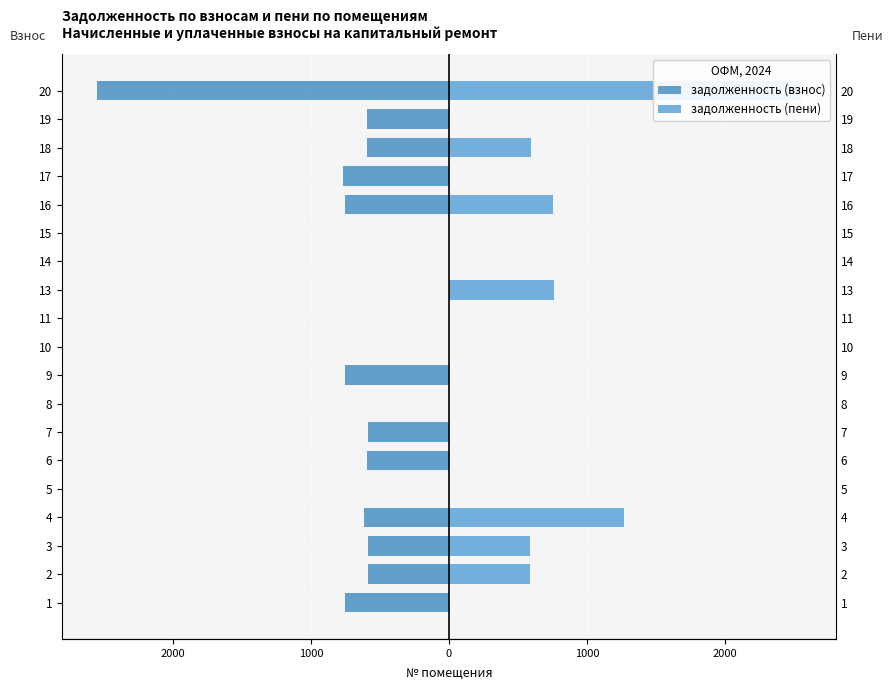

Reading right to left, list all the values displayed in this chart.

задолженность (взнос): -2549.6	-596.2	-591.2	-767.6	-753.9	0.0	0.0	0.0	0.0	0.0	-756.4	0.0	-588.9	-593.7	0.0	-615.1	-586.2	-586.2	-755.1
задолженность (пени): 2549.2	0.0	591.2	0.0	753.9	0.0	0.0	762.6	0.0	0.0	0.0	0.0	0.2	0.0	0.0	1271.8	586.2	586.2	0.0